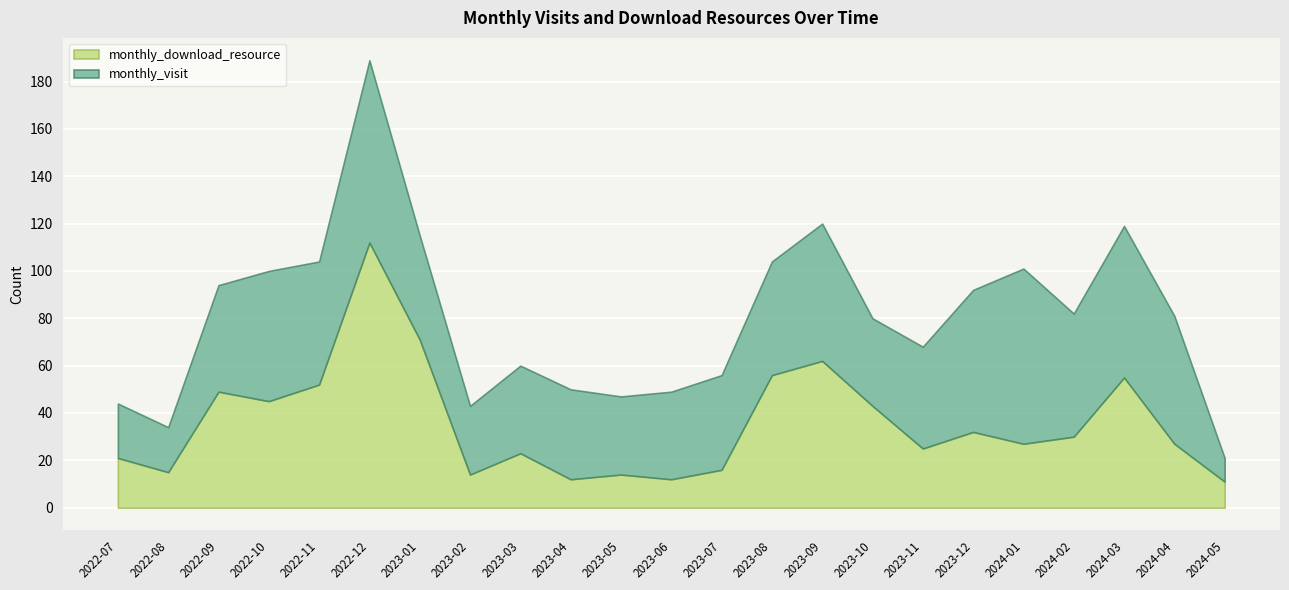

At which label does monthly_visit reach its minimum?

2024-05